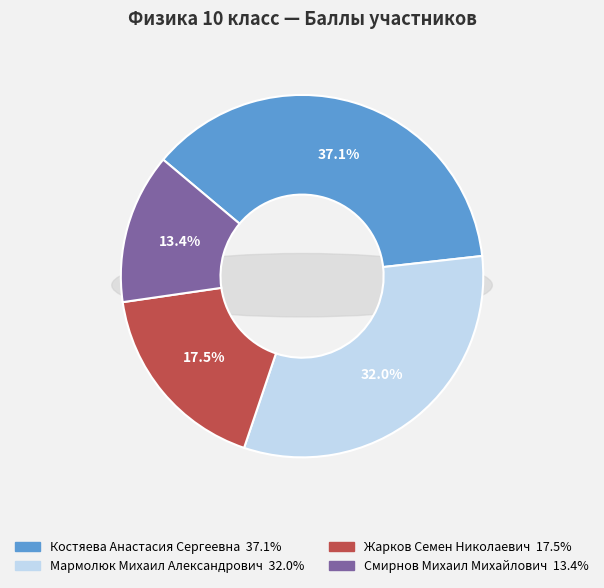

Rank the categories by value from highest to lowest.

Костяева Анастасия Сергеевна, Мармолюк Михаил Александрович, Жарков Семен Николаевич, Смирнов Михаил Михайлович